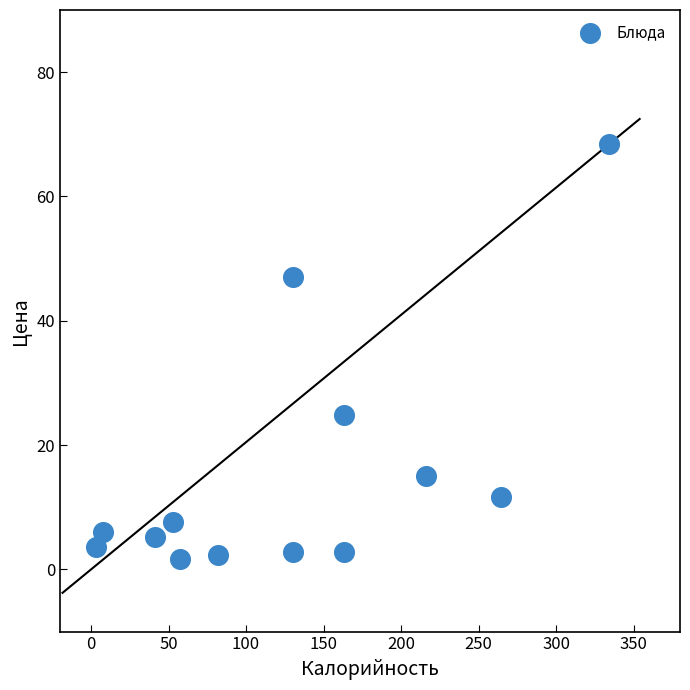

What Y value in the scatter plot is closest to 34?

24.8